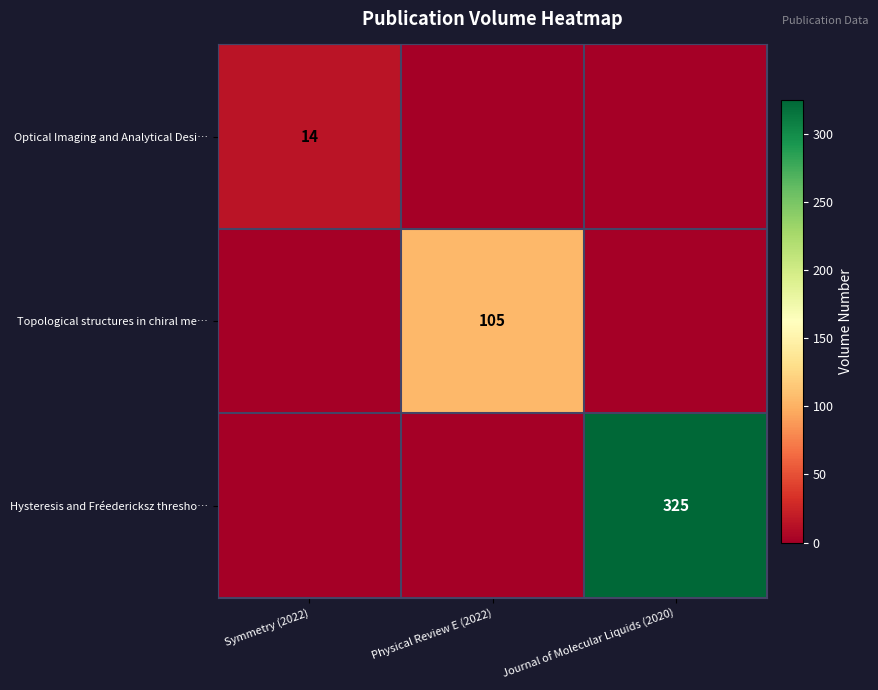

What is the average value of the Optical Imaging and Analytical Desi… series?

5